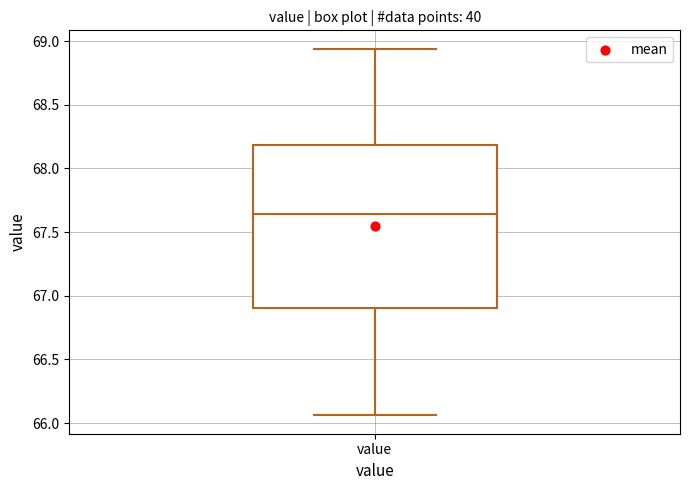

Transcribe this box plot: give where the median line is, the range the box spans, and where the two whiskers end, as read against the y-axis. The values are not printed on the chart, so give them approximately, as read against the axis.

median 67.65, box 66.90 to 68.20, whiskers 66.05 to 68.95